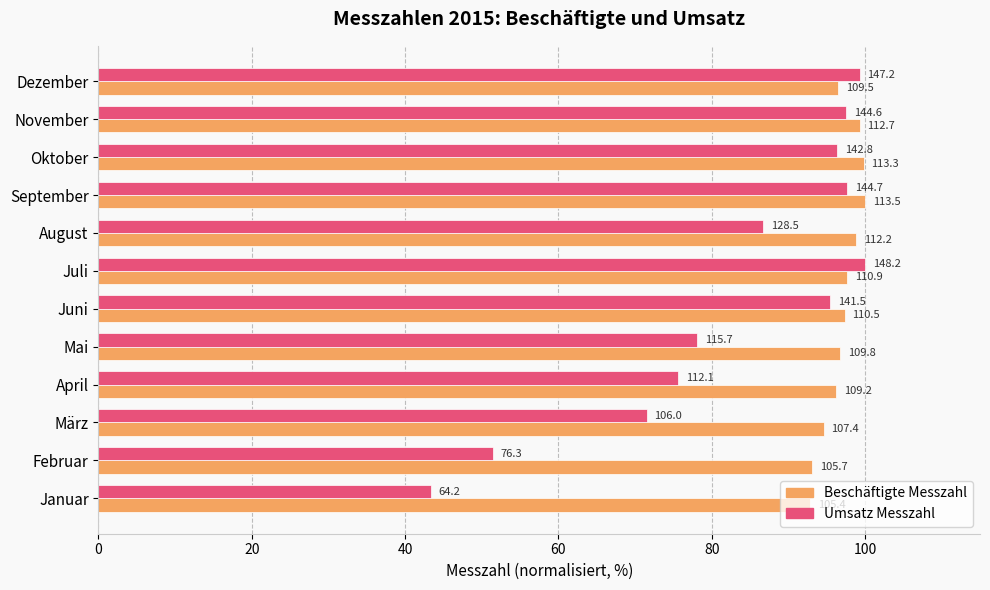

Reading right to left, transcribe all the data shown in this chart.

Beschäftigte Messzahl: 96.5	99.3	99.8	100.0	98.9	97.7	97.4	96.7	96.2	94.6	93.1	92.9
Umsatz Messzahl: 99.3	97.6	96.4	97.6	86.7	100.0	95.5	78.1	75.6	71.5	51.5	43.3